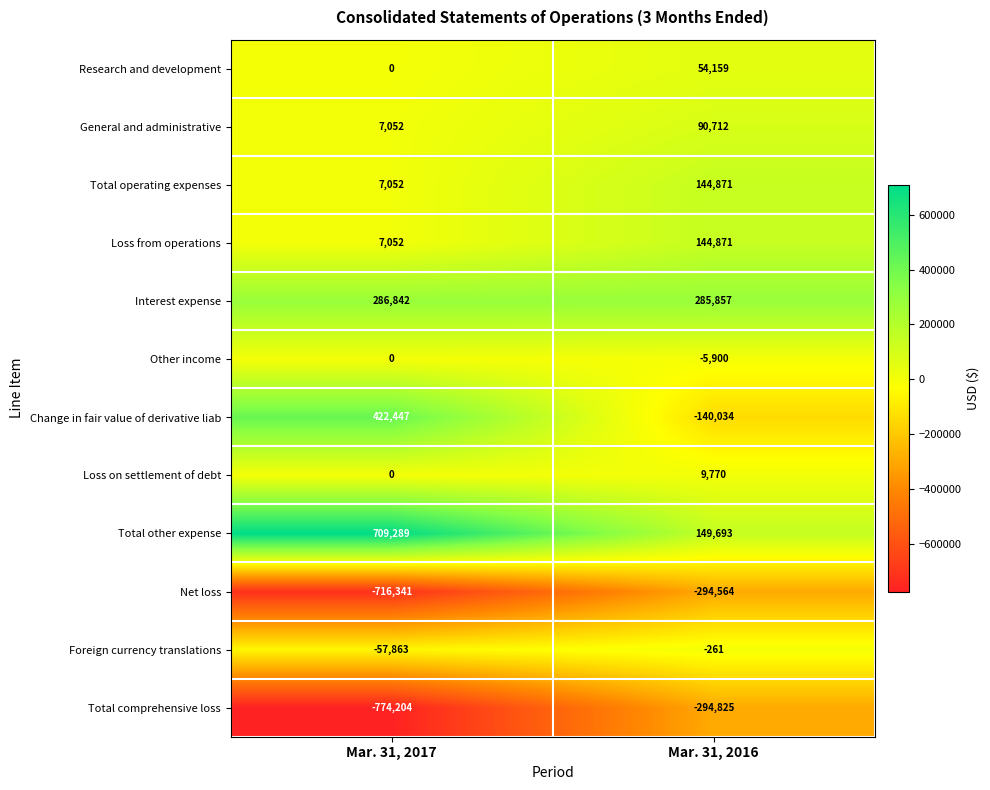

At how many categories does at least one series exceed 525594?

1